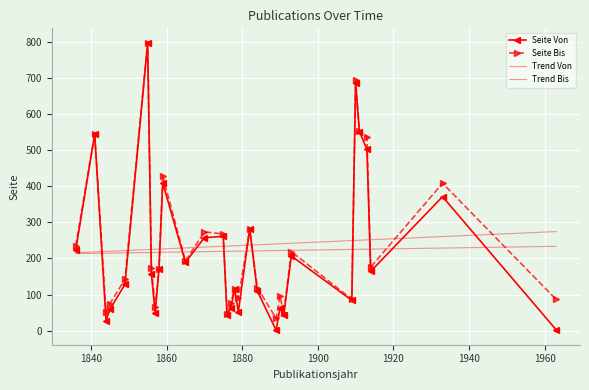

Rank the series by their maximum value, from highest to lowest.

Seite Bis, Seite Von, Trend Bis, Trend Von